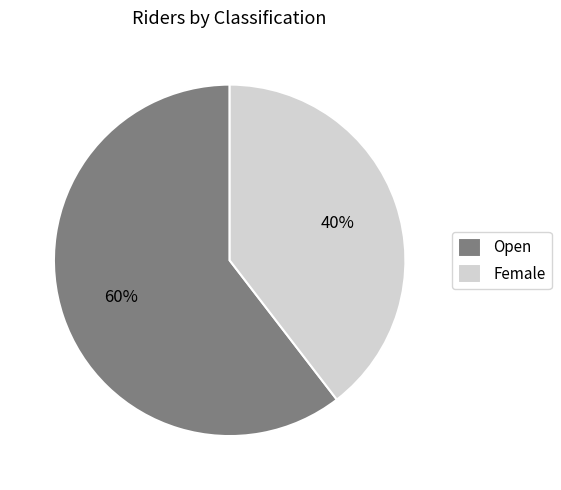

Which slice is the largest?

Open